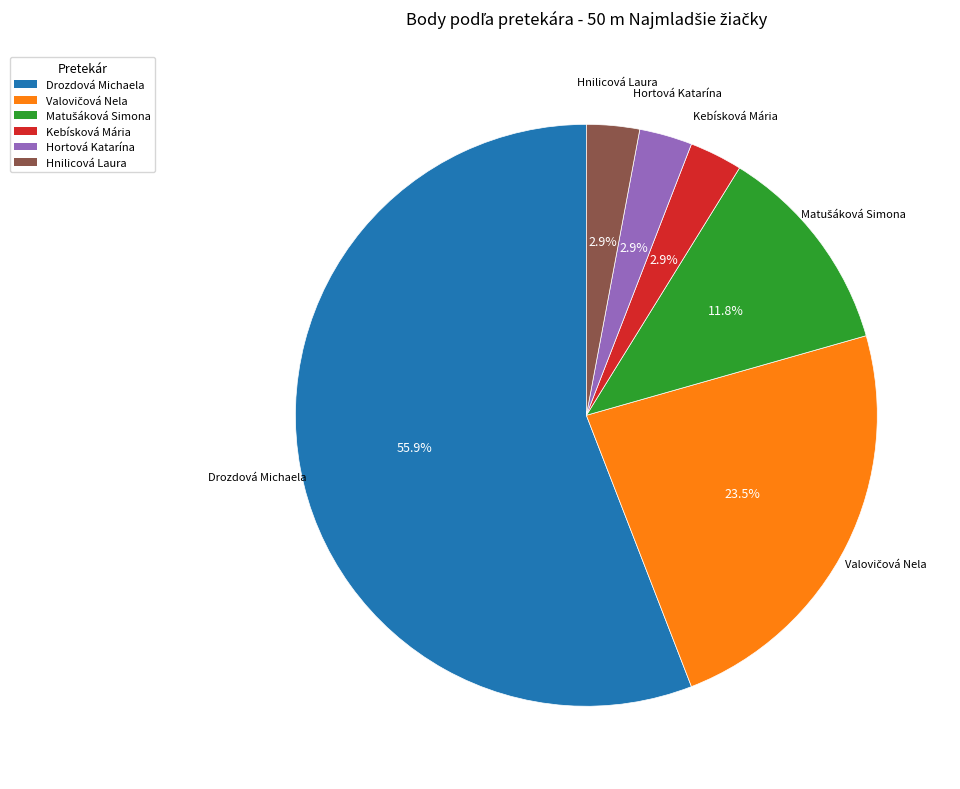

Is there a majority slice in this chart?

Yes